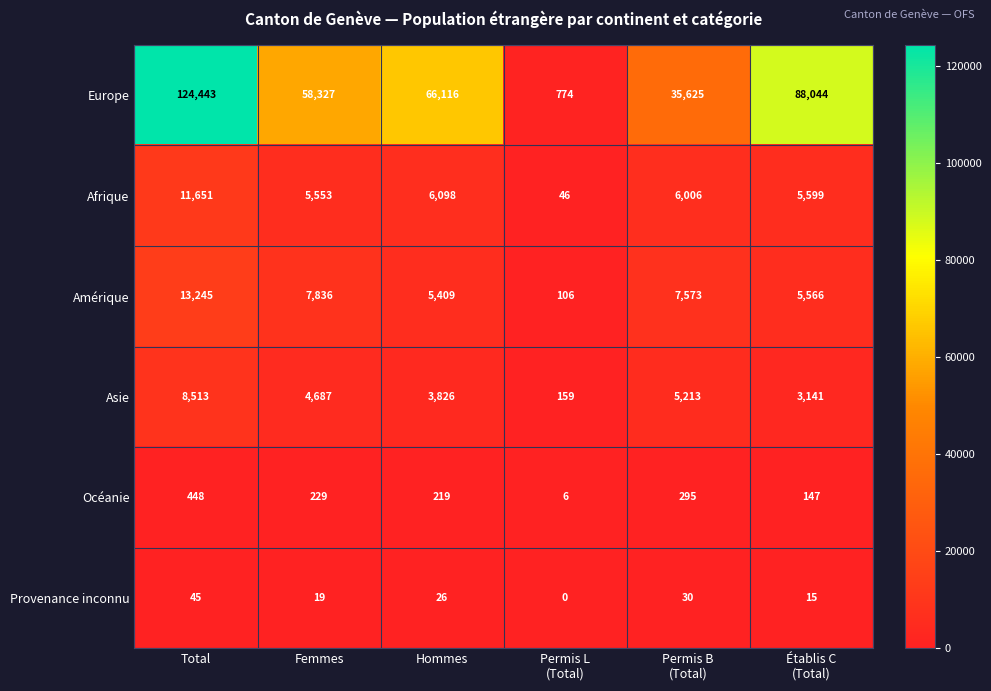

Count the number of categories in the chart.

6